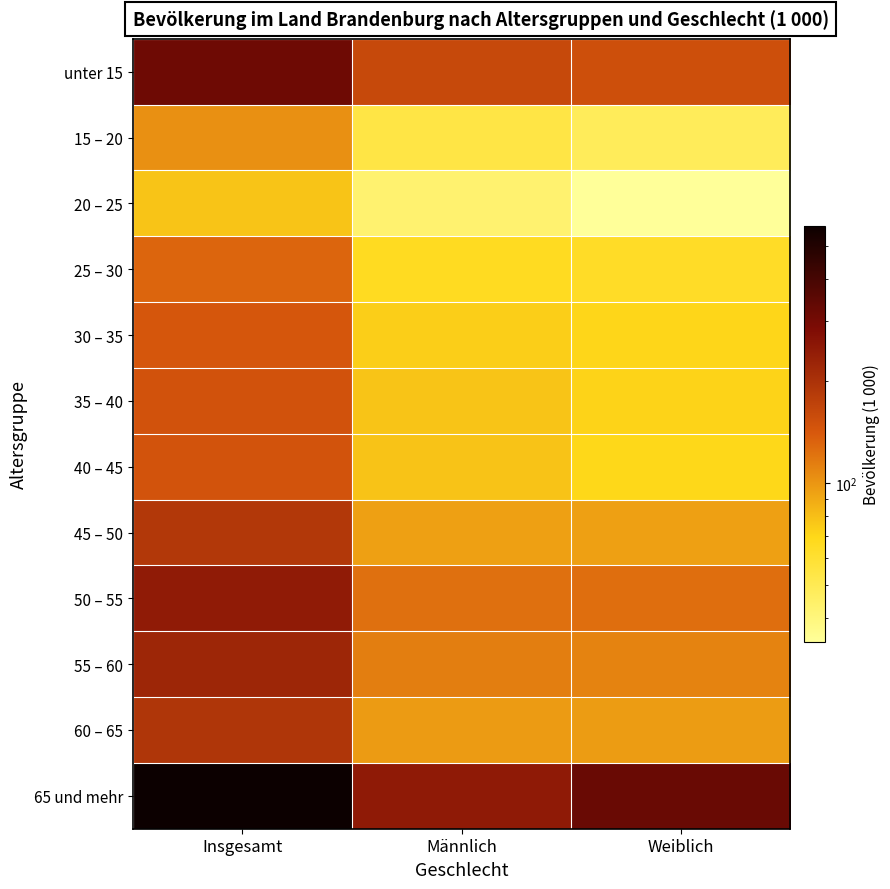

At Männlich, list the series in order from largest to smallest.

65 und mehr, unter 15, 50 – 55, 55 – 60, 60 – 65, 45 – 50, 40 – 45, 35 – 40, 30 – 35, 25 – 30, 15 – 20, 20 – 25